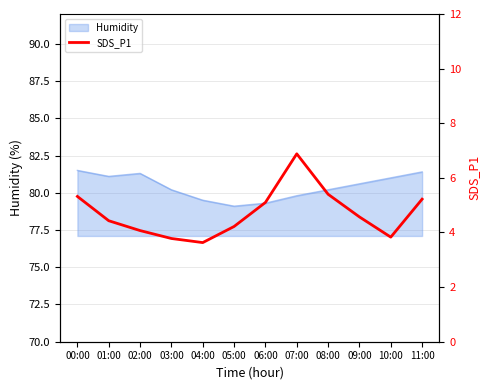

The value at 00:00 is 5.3. True or false?

True